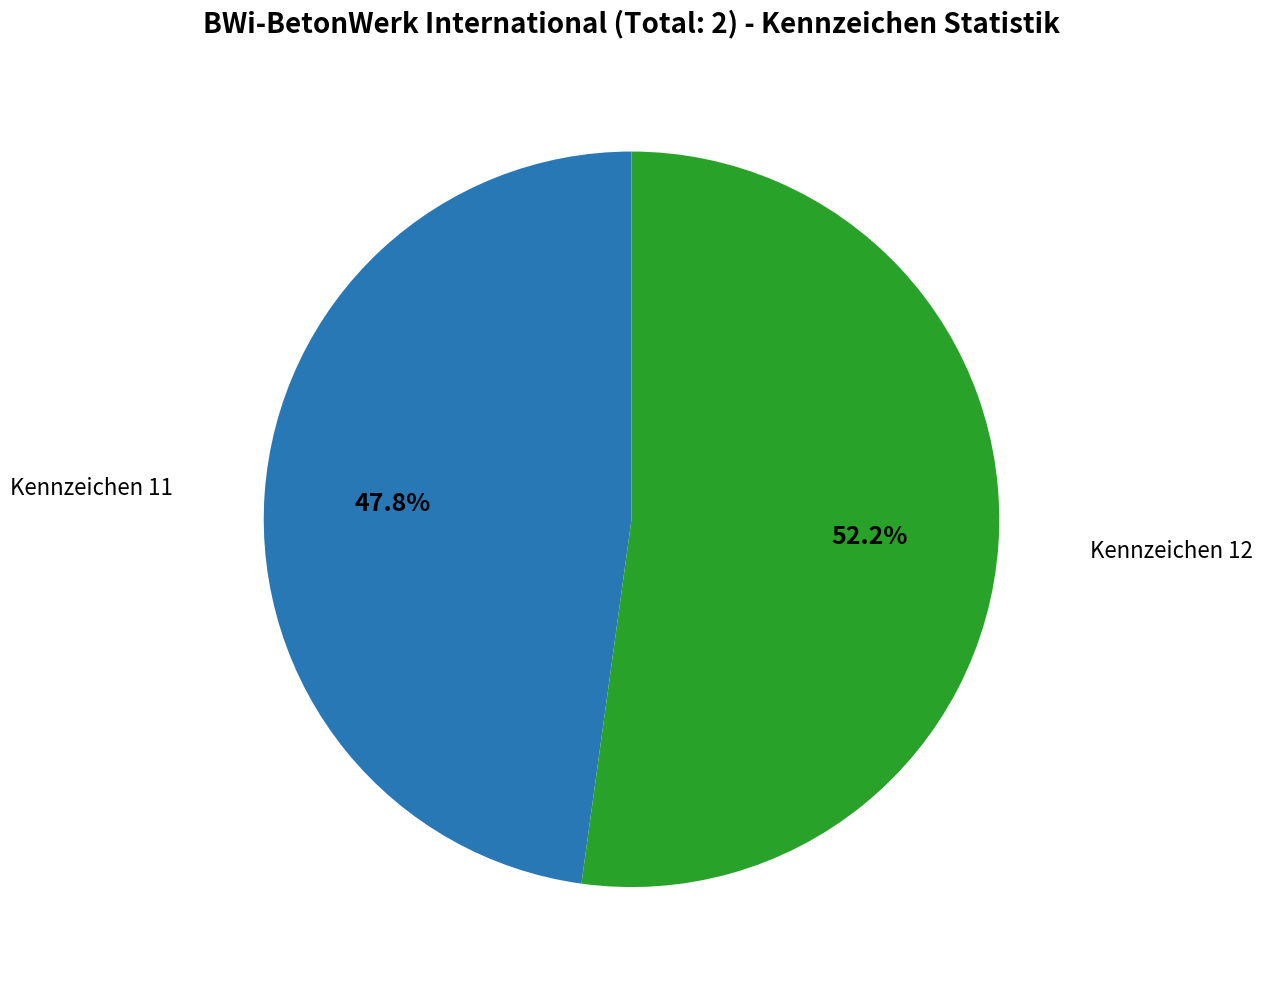

Is there any slice that represents more than half of the pie?

Yes